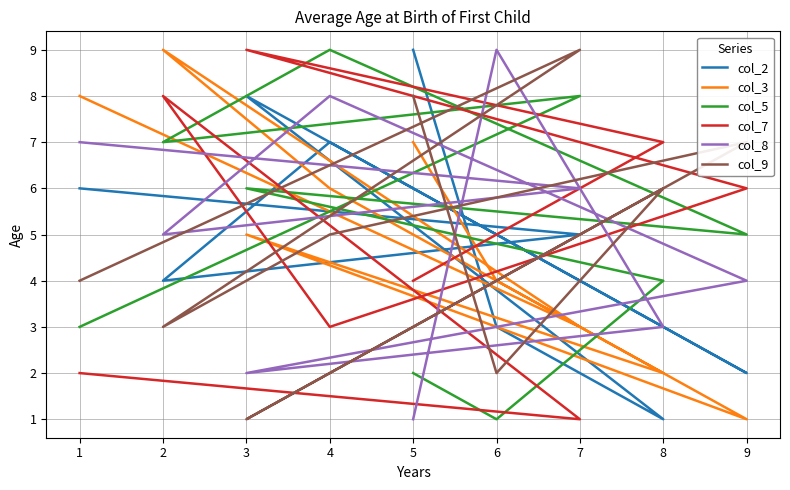

What is the average value of the col_7 series?

5